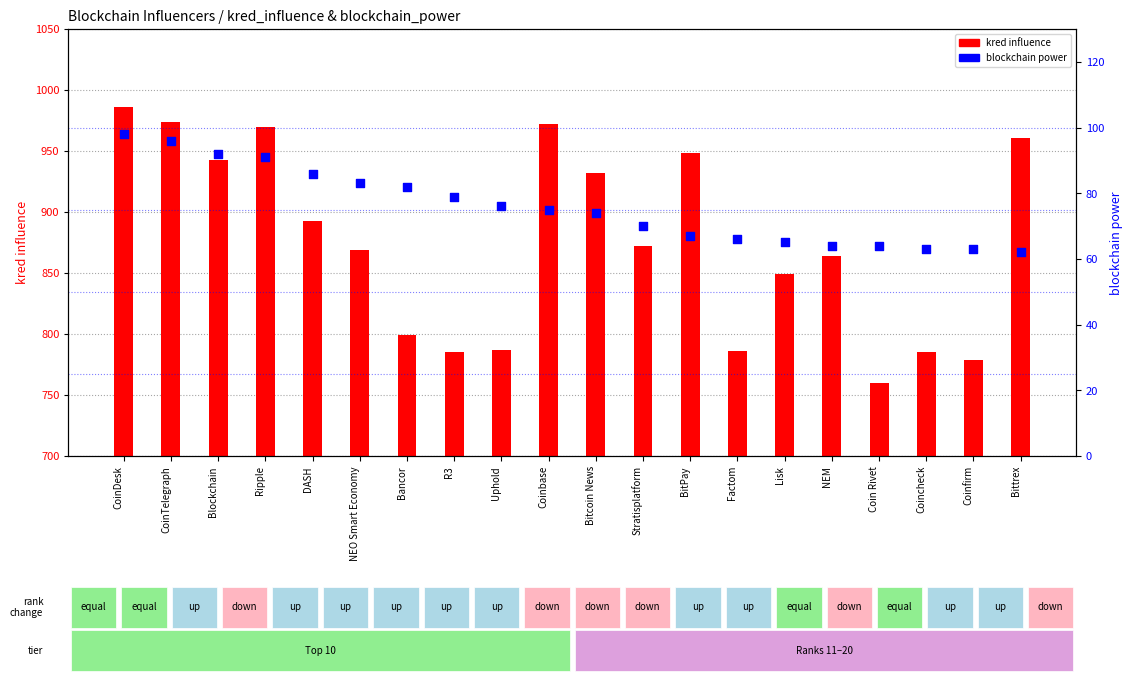

Which series contains the highest Y value?

kred influence